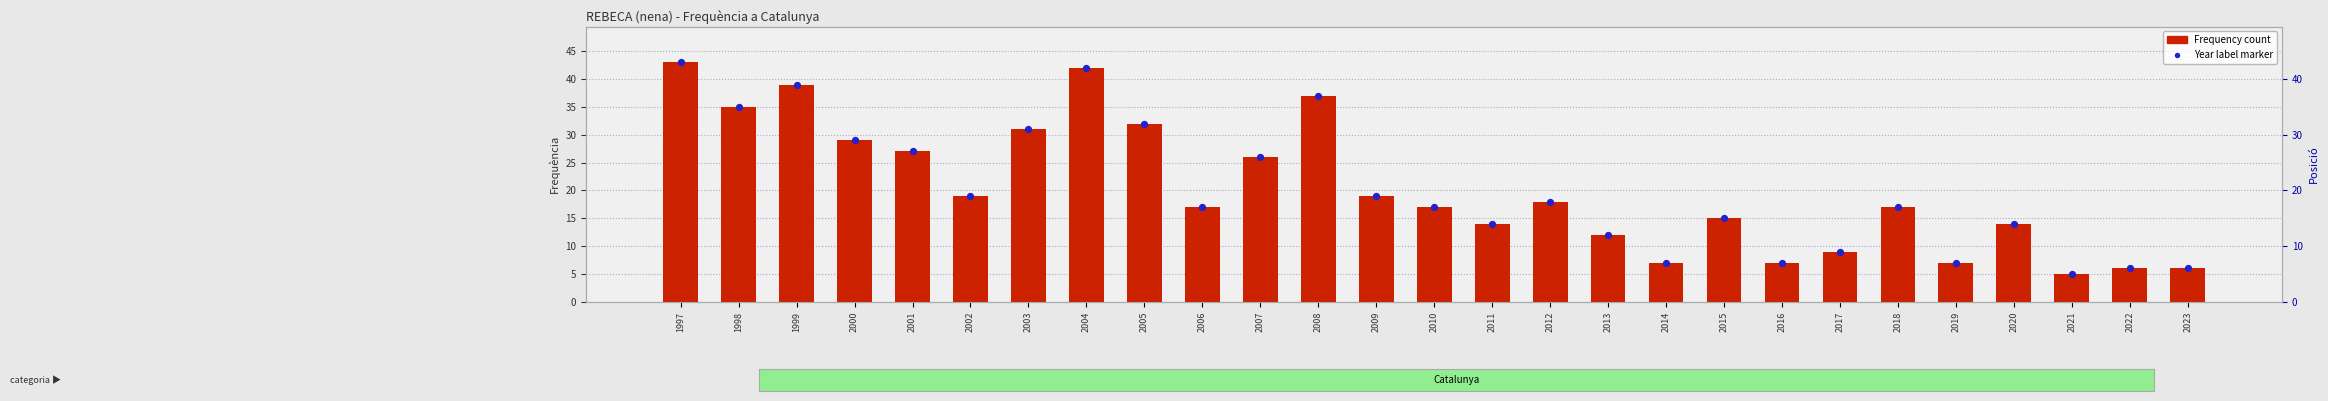

At which category is the sum across all series the highest?

1997